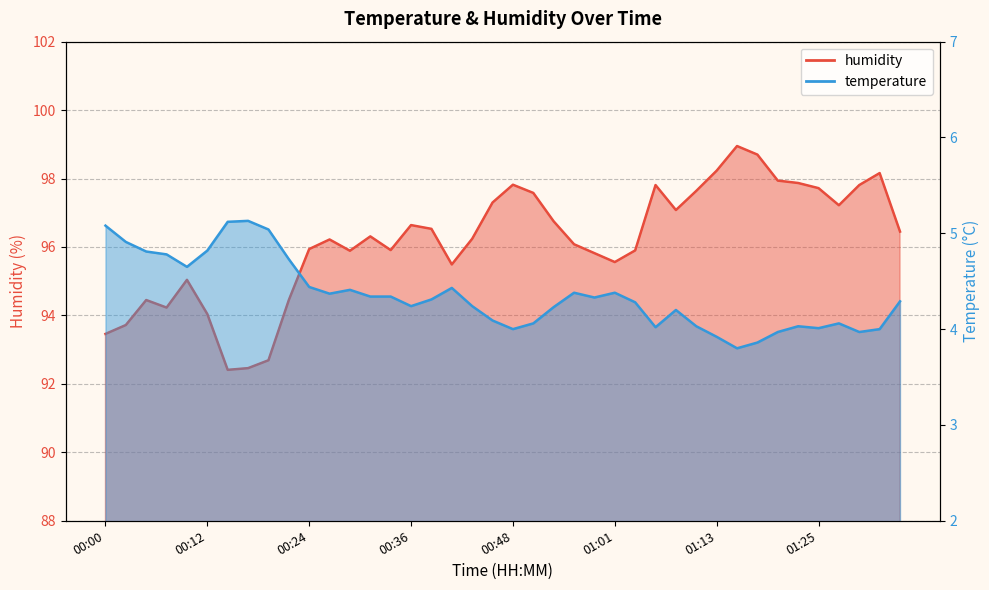

Which category has the highest value in the temperature series?

00:17